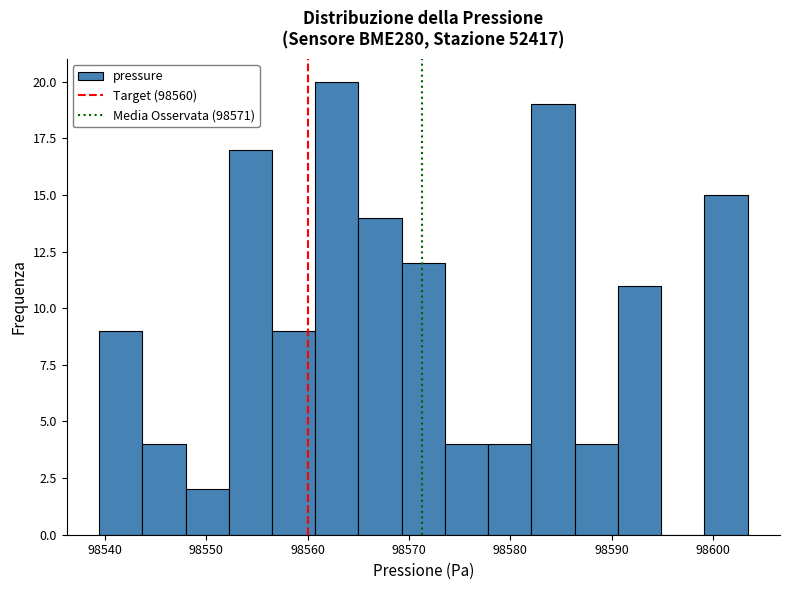

Over which range of the x-axis is the bar tallest?

98561 to 98565